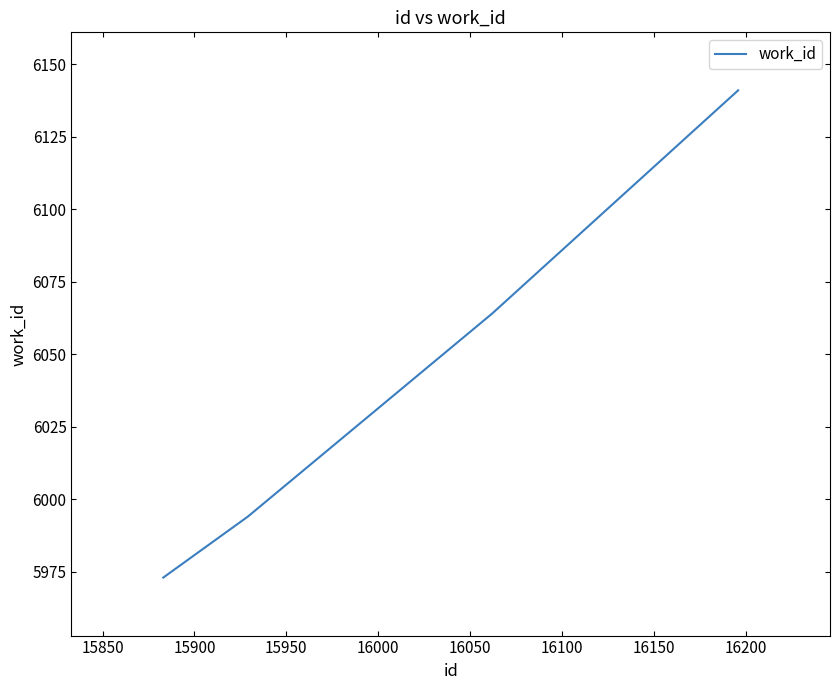

What is the average value?

6043